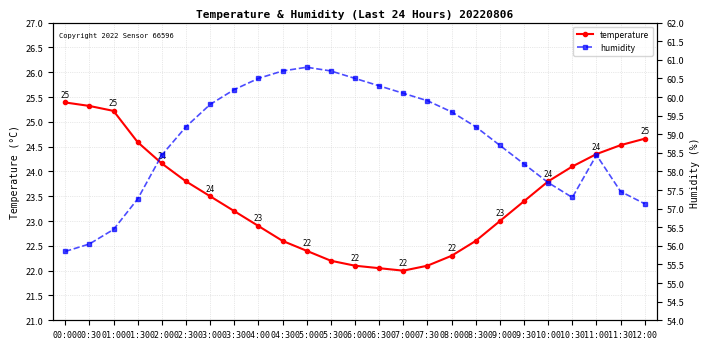

What is the label of the 21st point from the left?

10:00